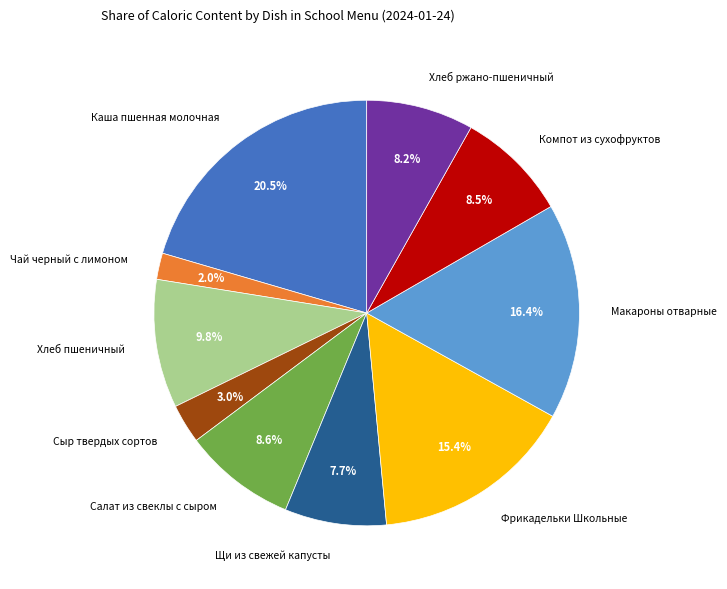

Which slice is the largest?

Каша пшенная молочная